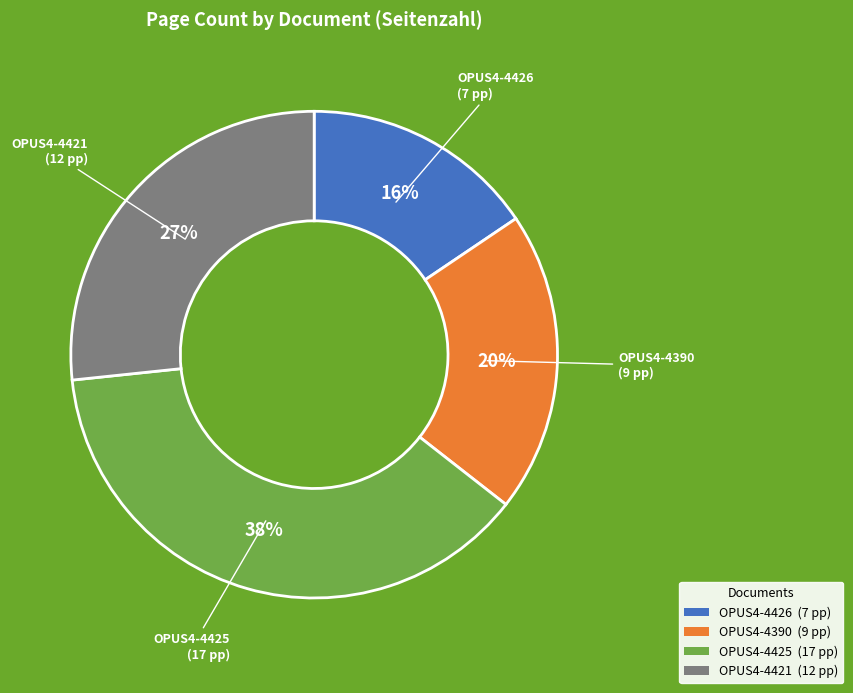

Which category has the smallest portion of the pie?

OPUS4-4426